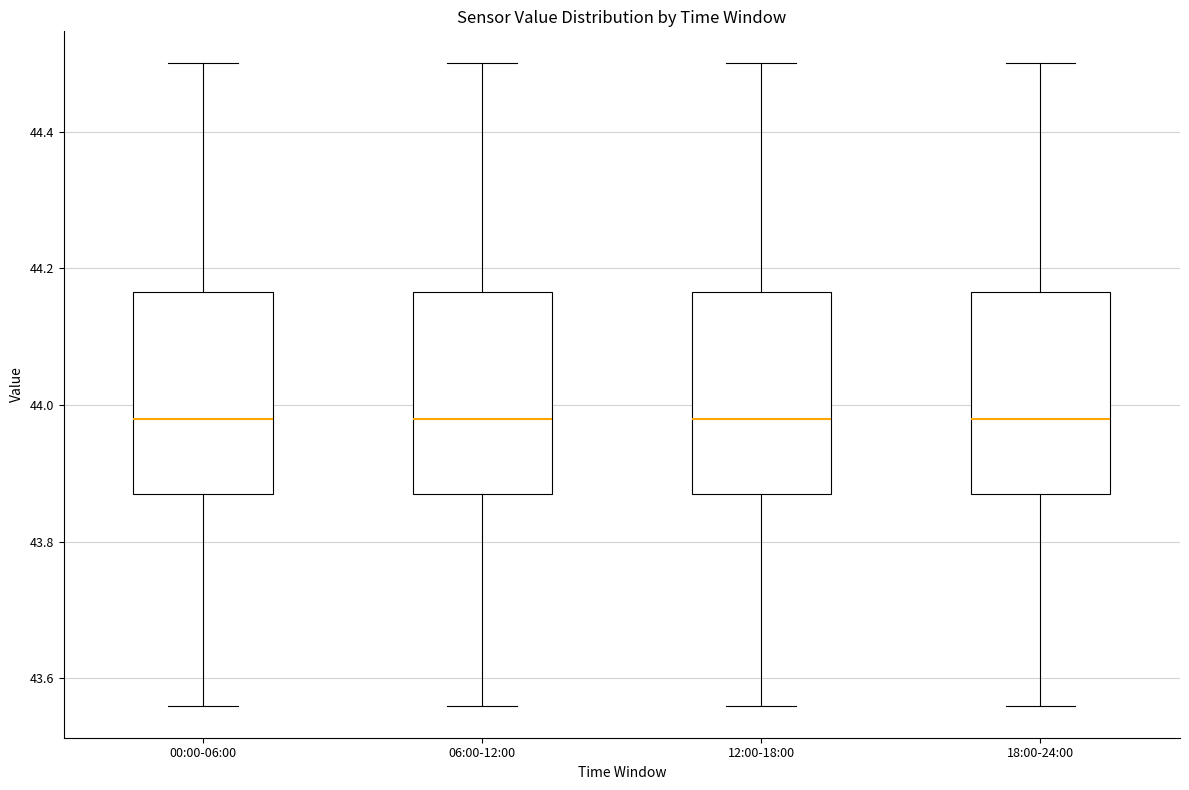

Where is the upper edge of the box for 00:00-06:00 on the y-axis? The values are not printed on the chart, so give them approximately, as read against the axis.

44.16